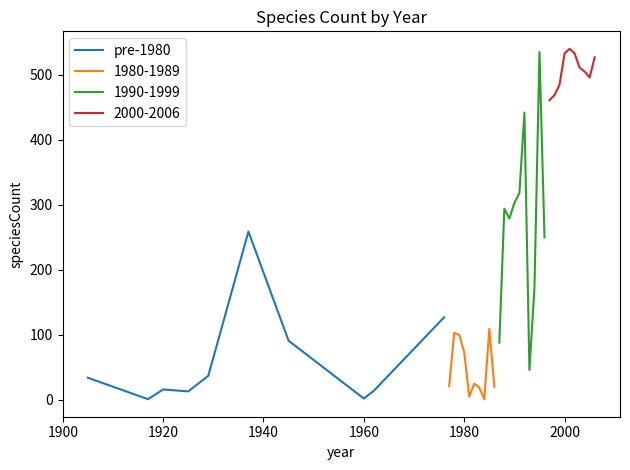

What is the difference between the maximum and minimum values?

258